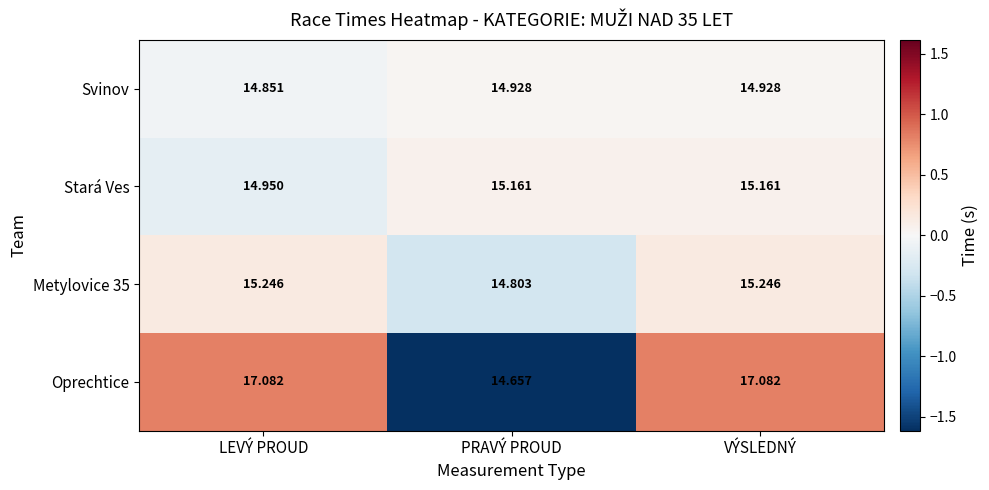

At which label is Stará Ves closest to 15?

LEVÝ PROUD